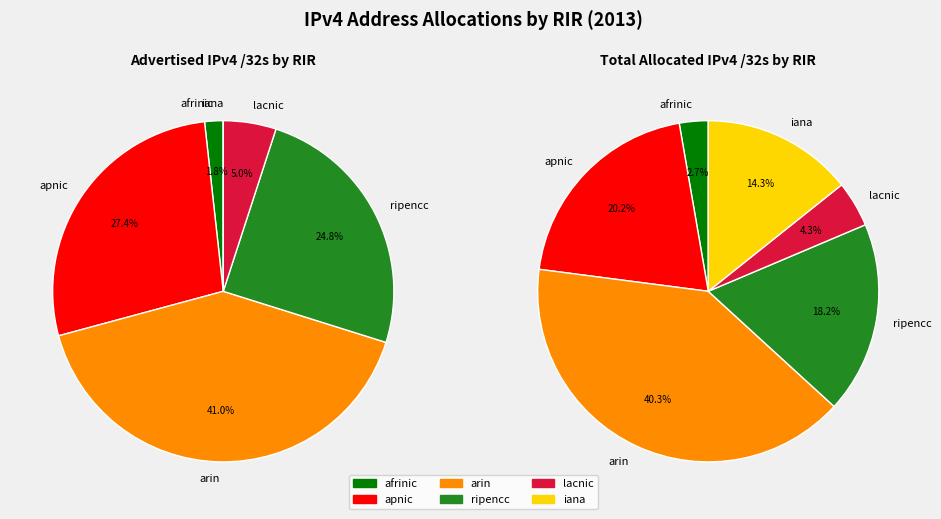

Rank the categories by value from lowest to highest.

afrinic, lacnic, iana, ripencc, apnic, arin